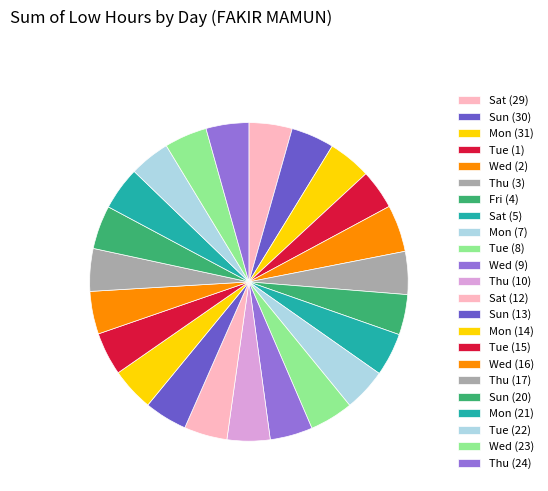

True or false: Wed (23) accounts for 1% of the total.

False